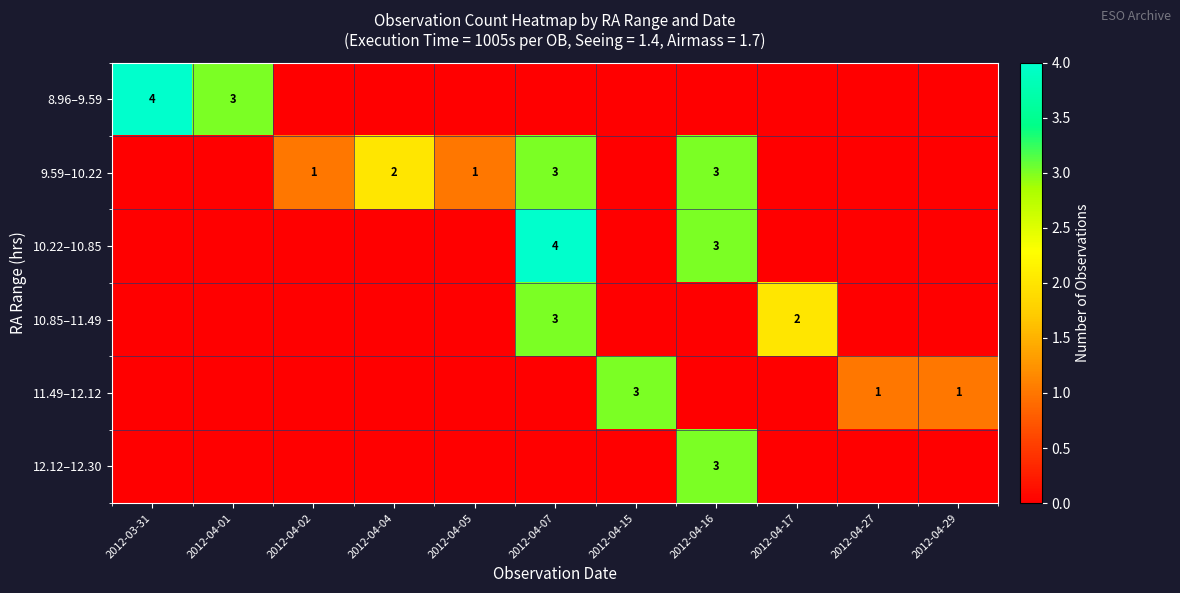

How many distinct data groups are displayed?

6